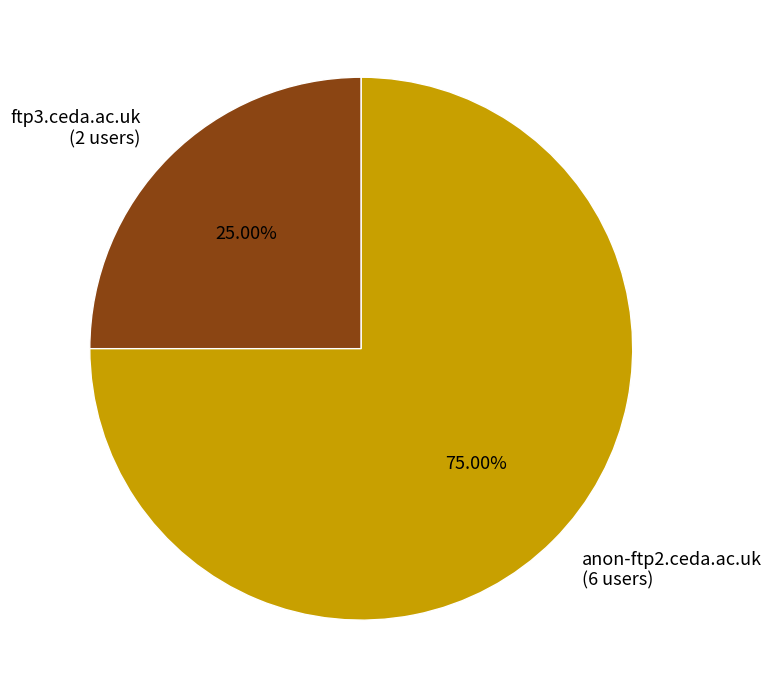

What is the smallest slice in the pie chart?

ftp3.ceda.ac.uk